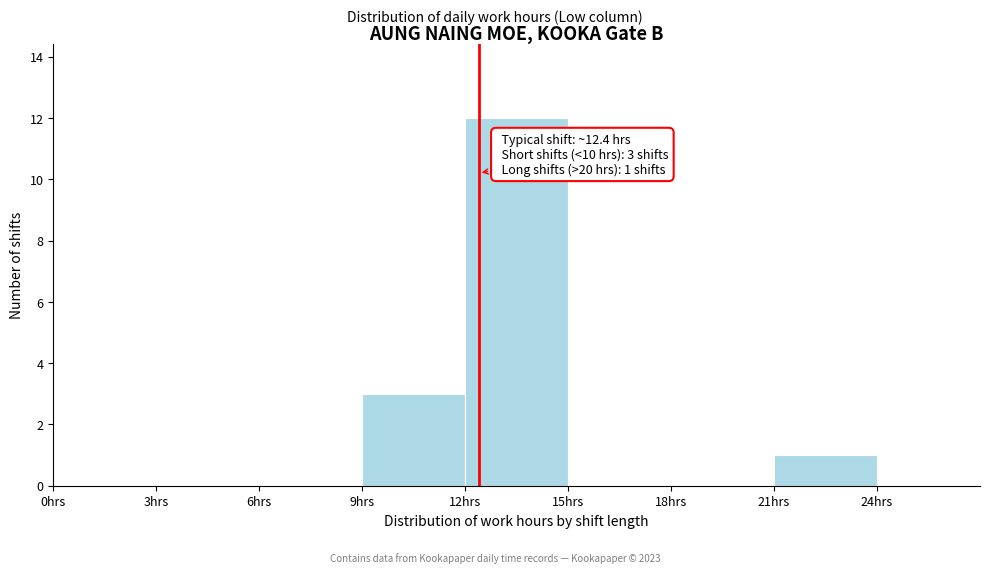

Over which range of the x-axis is the bar tallest?

12 to 15